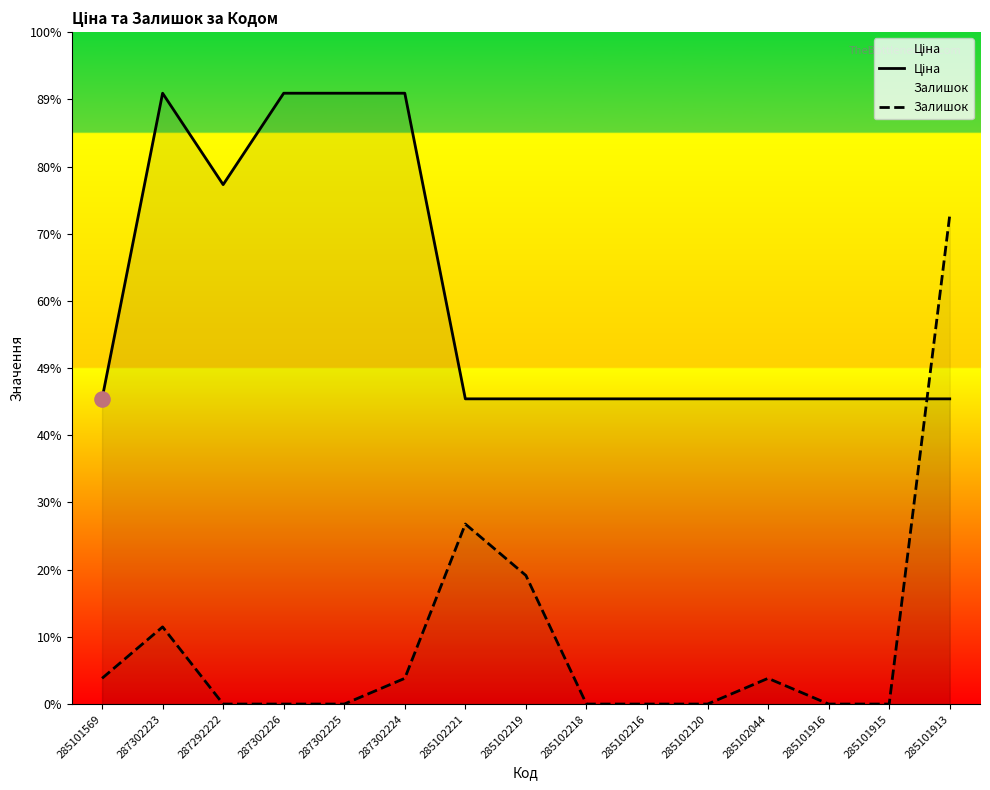

Which series contains the lowest Y value?

Залишок